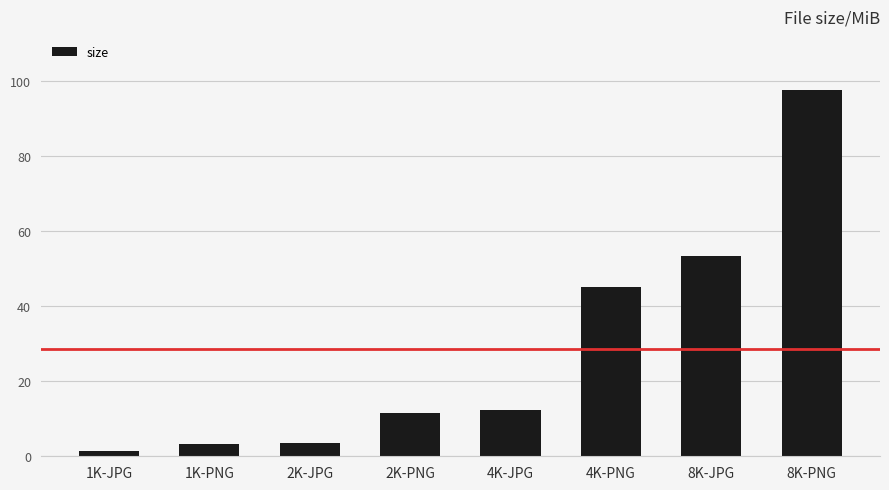

What is the label of the 5th bar from the right?

2K-PNG